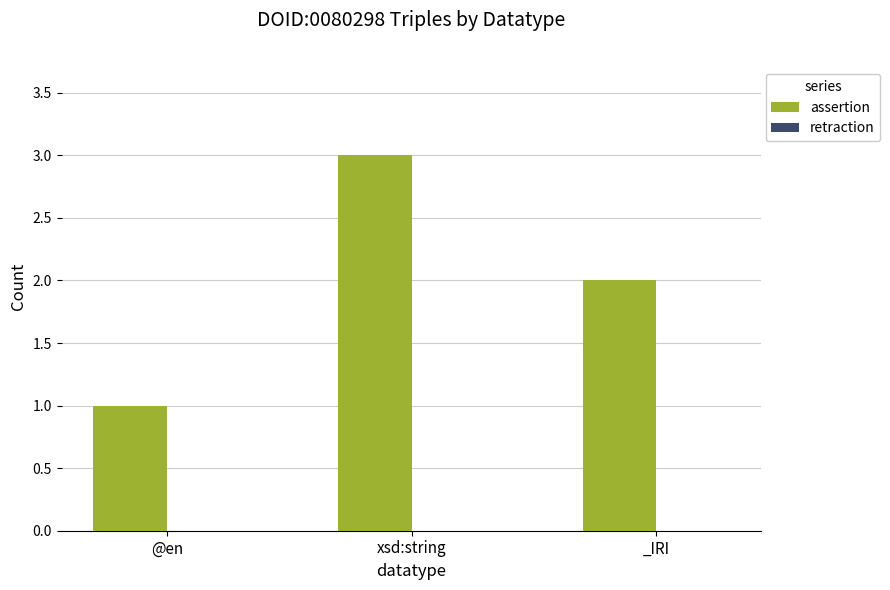

Rank the categories by value from lowest to highest.

@en, _IRI, xsd:string